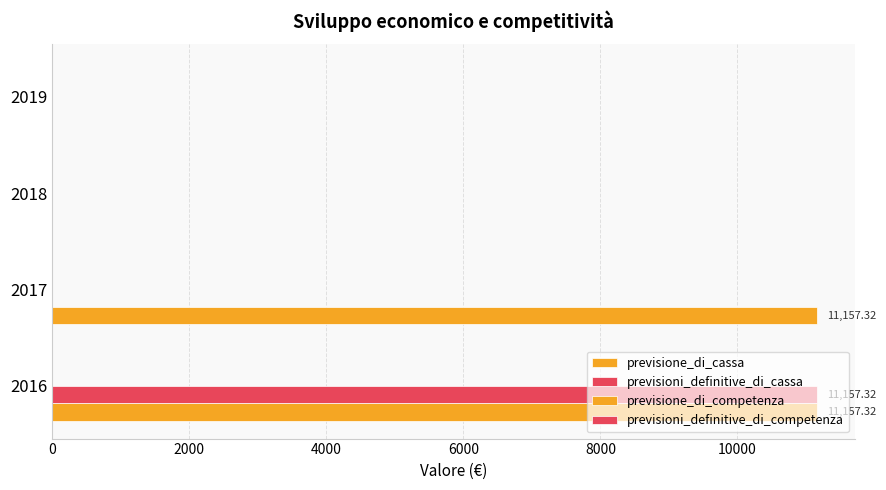

How many data points in previsione_di_cassa are above 11157?

2